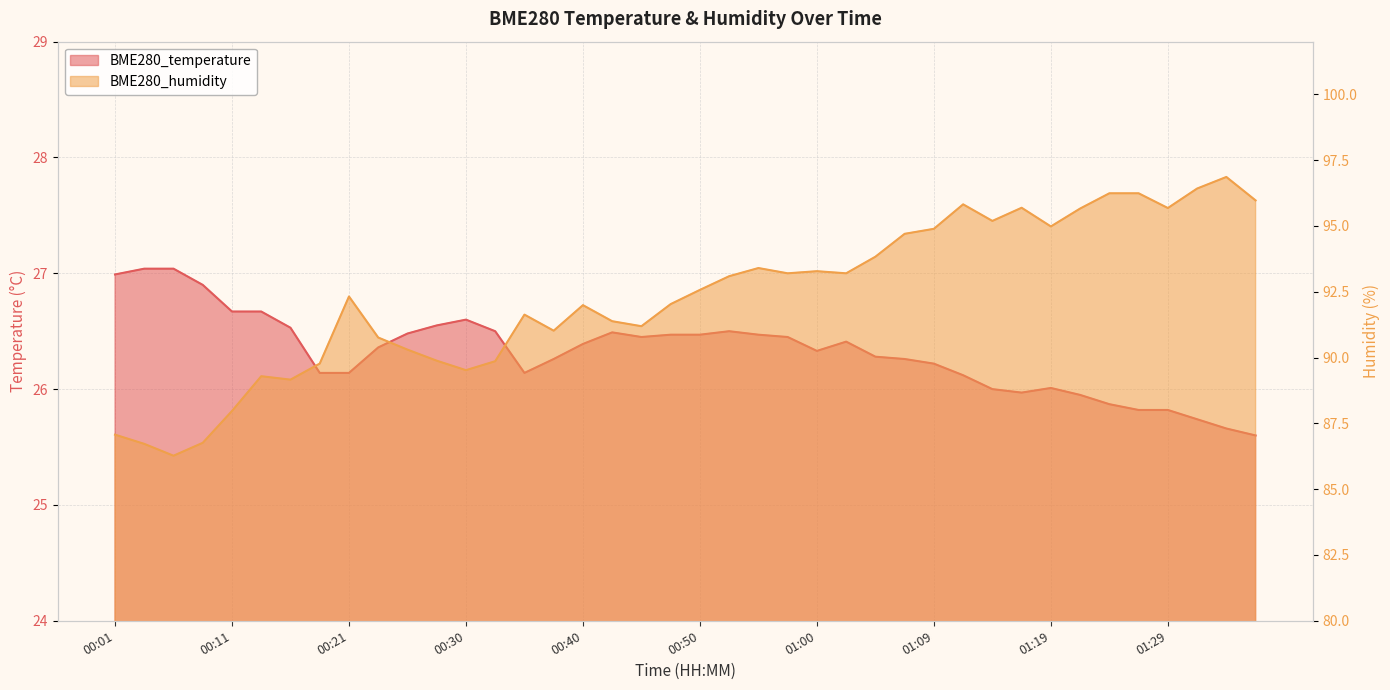

The BME280_temperature series shows 26.1 at 00:35. True or false?

True